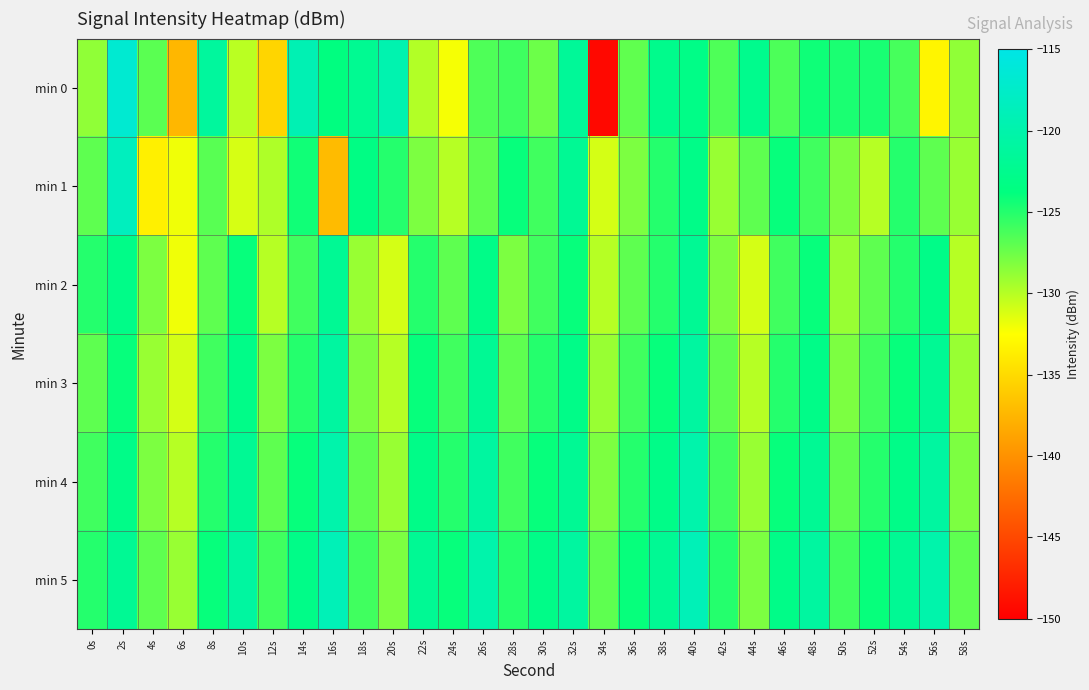

What is the difference between the highest and lowest values at 20s?

11.3